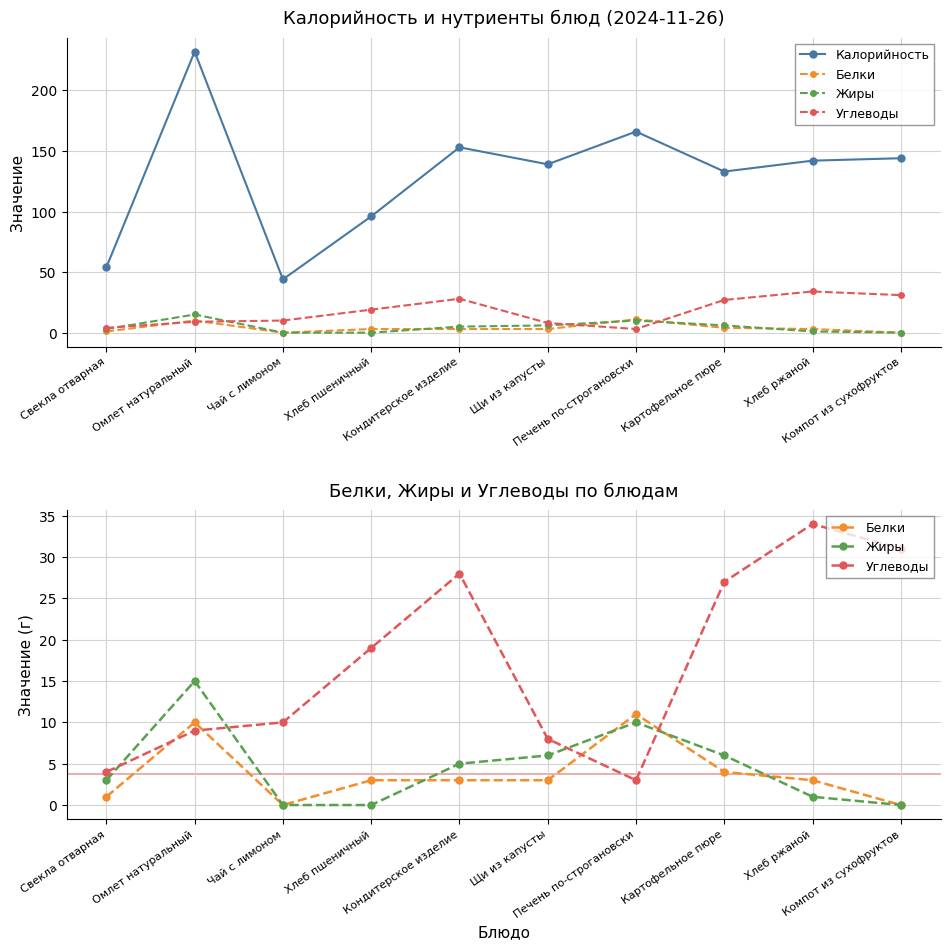

True or false: Углеводы has more than 1 points higher than both neighbors.

True